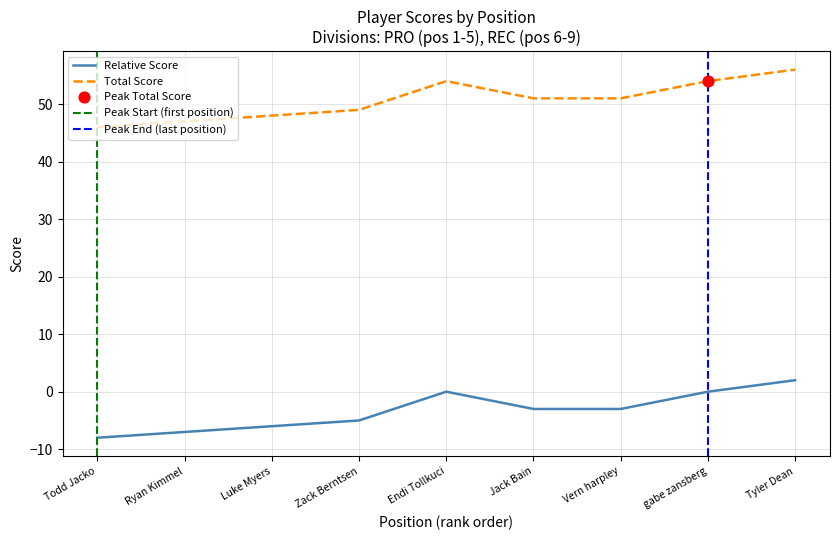

Which series reaches the maximum Y coordinate?

event_total_score